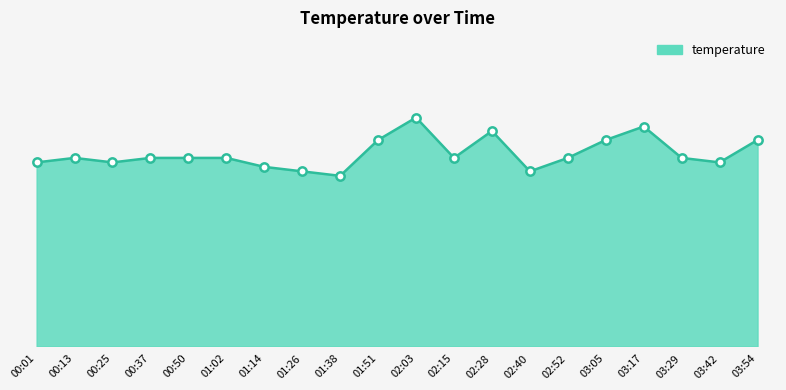

Rank the categories by value from highest to lowest.

02:03, 03:17, 02:28, 01:51, 03:05, 03:54, 00:13, 00:37, 00:50, 01:02, 02:15, 02:52, 03:29, 00:01, 00:25, 03:42, 01:14, 01:26, 02:40, 01:38